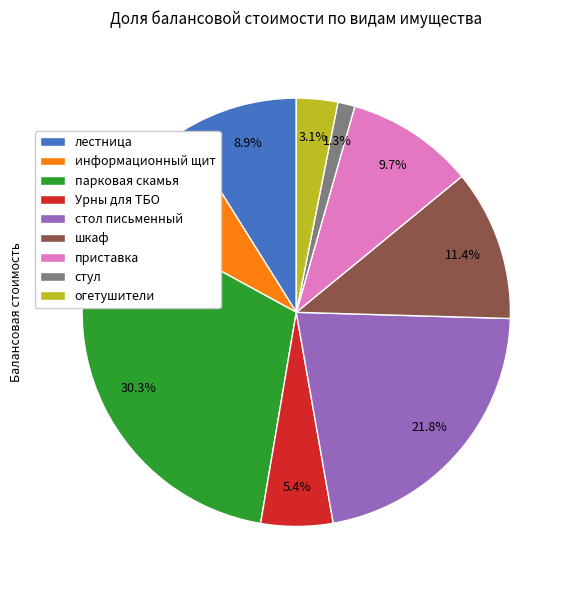

How much of the chart is everything except стол письменный?

78.2%